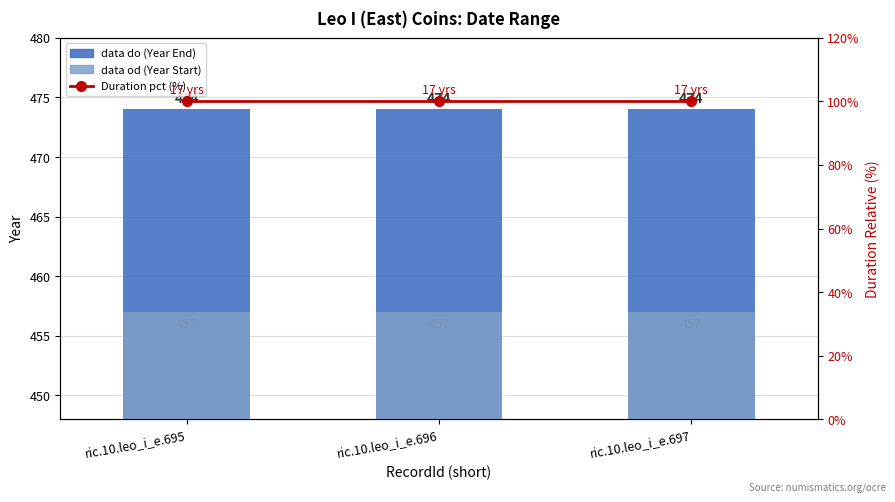

What is the minimum value for Duration pct (%)?

100